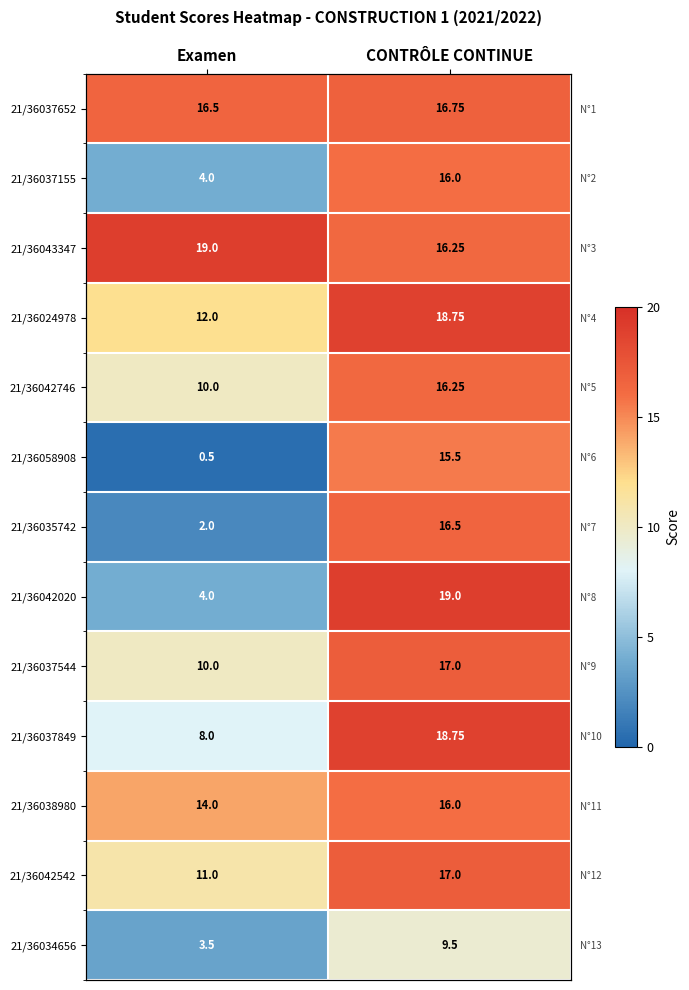

The 21/36034656 series shows 9.5 at CONTRÔLE CONTINUE. True or false?

True